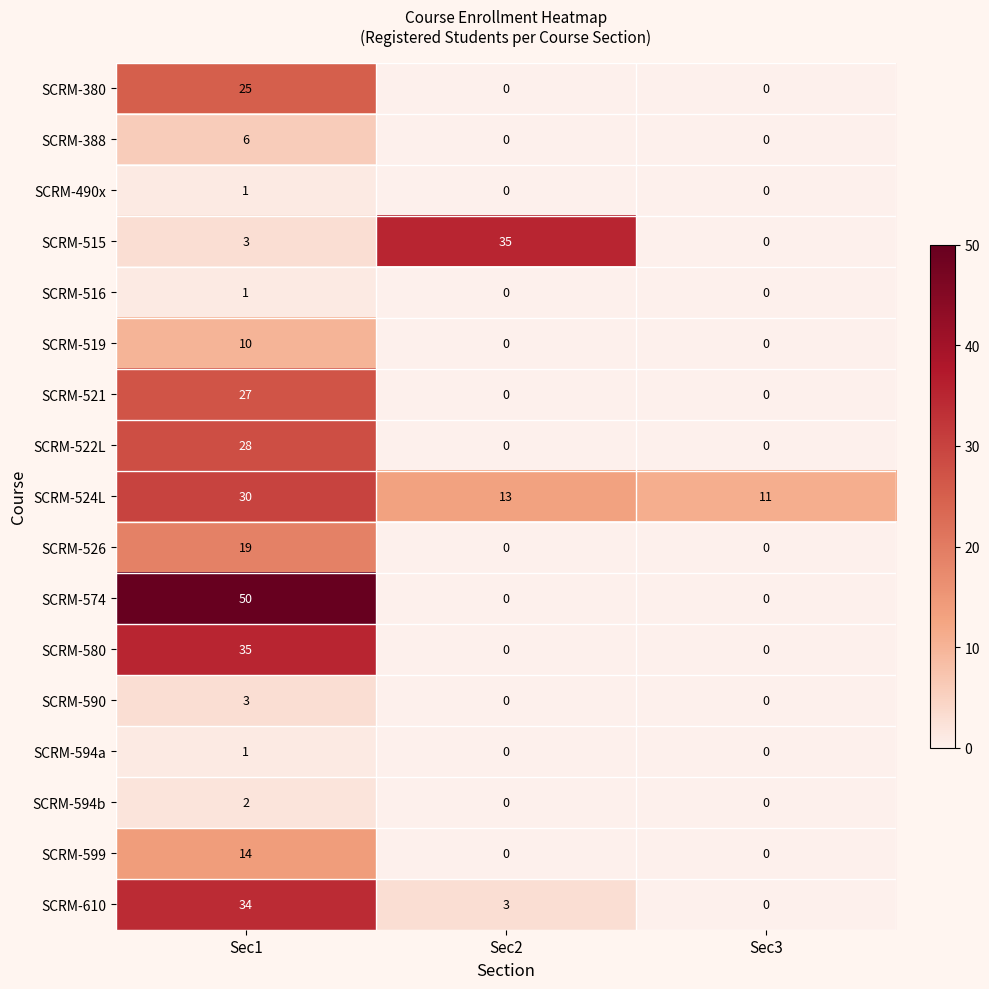

How many values in SCRM-594a are above zero?

1